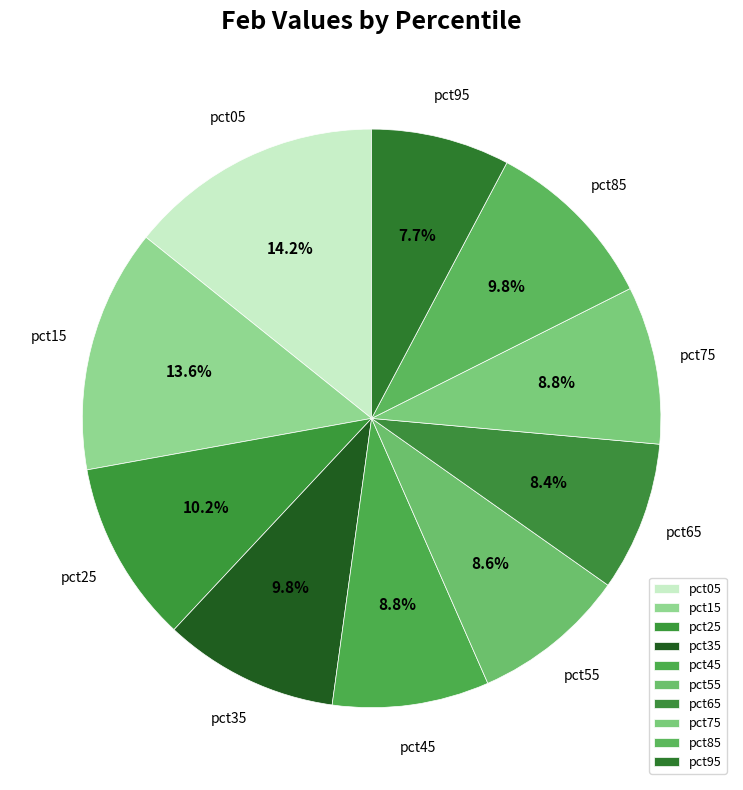

Is there a majority slice in this chart?

No